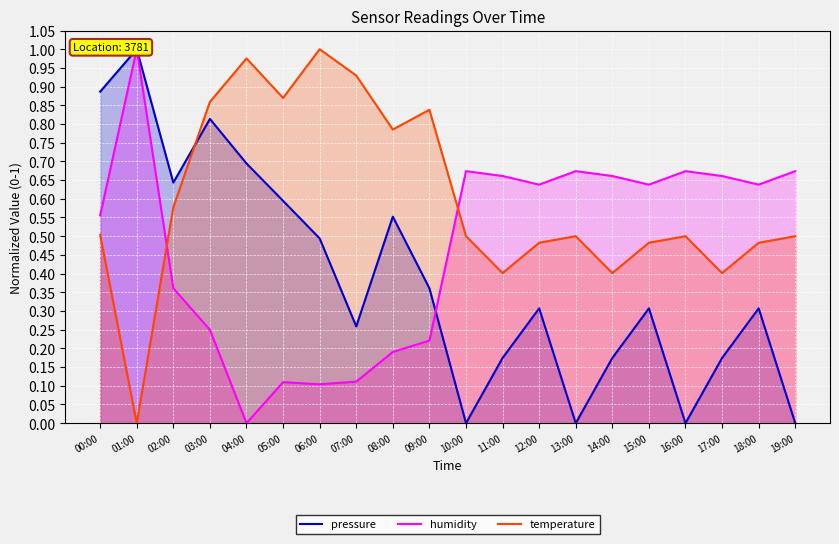

What is the difference between the maximum and minimum values in the pressure series?

1.0